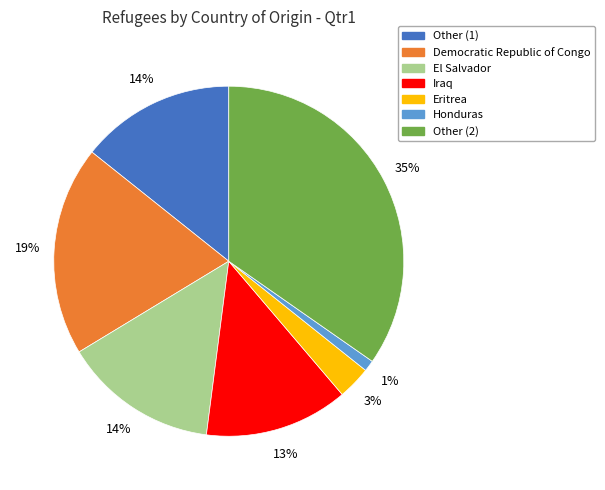

To the nearest percent, what is the average slice percentage?

14%